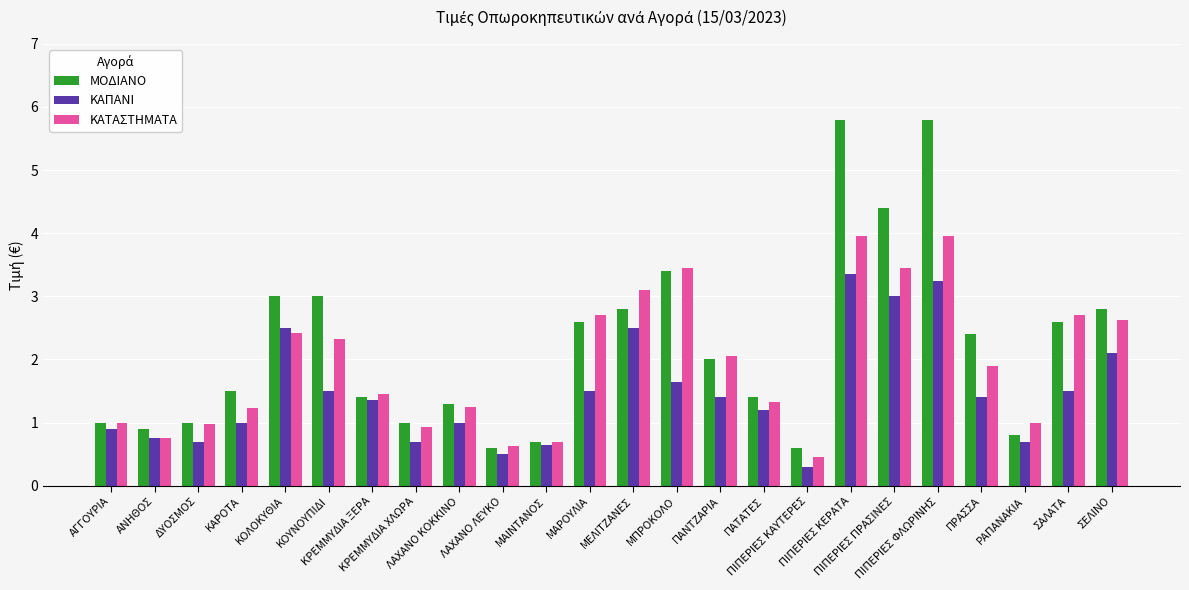

What is the sum of the ΚΑΤΑΣΤΗΜΑΤΑ values at ΛΑΧΑΝΟ ΚΟΚΚΙΝΟ and ΣΑΛΑΤΑ?

4.0